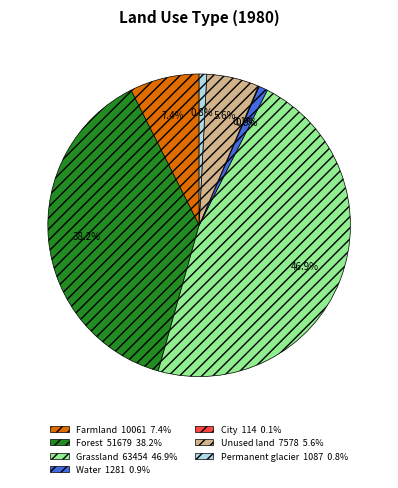

What percentage do Permanent glacier 1087 0.8% and Grassland 63454 46.9% together represent?

47.7%